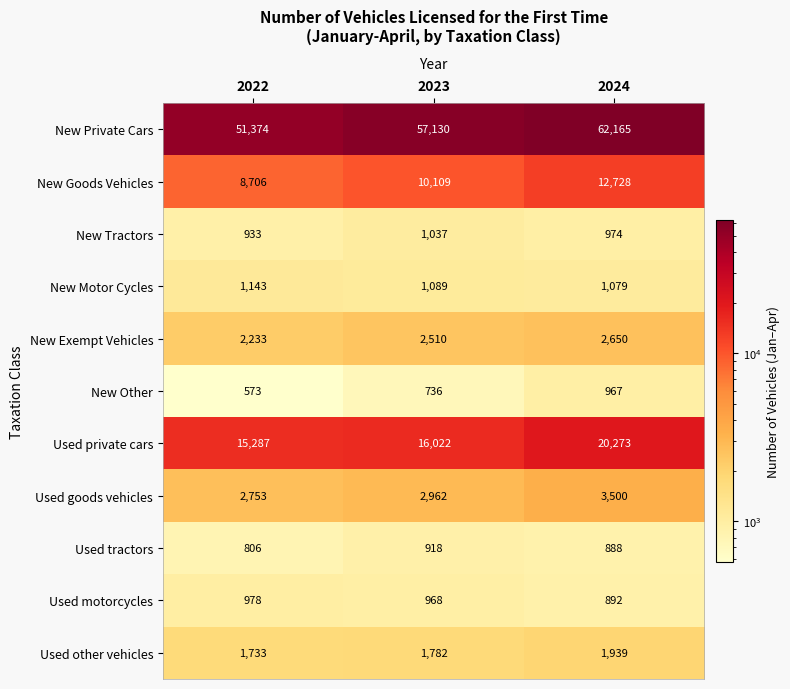

Which label corresponds to the smallest value in the chart?

2022